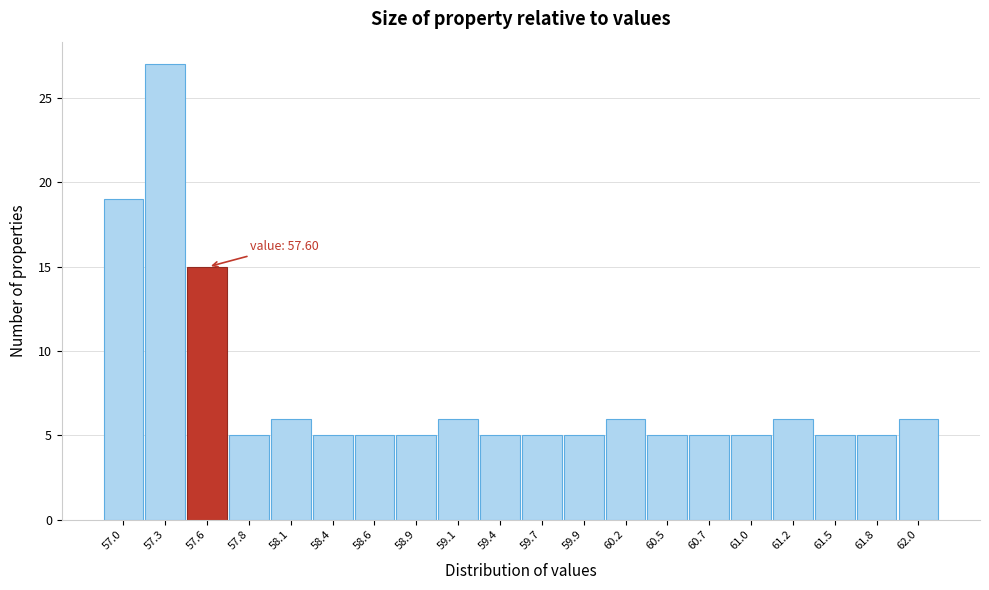

Reading left to right, list all the values displayed in this chart.

57.0=19	57.3=27	57.6=15	57.8=5	58.1=6	58.4=5	58.6=5	58.9=5	59.1=6	59.4=5	59.7=5	59.9=5	60.2=6	60.5=5	60.7=5	61.0=5	61.2=6	61.5=5	61.8=5	62.0=6